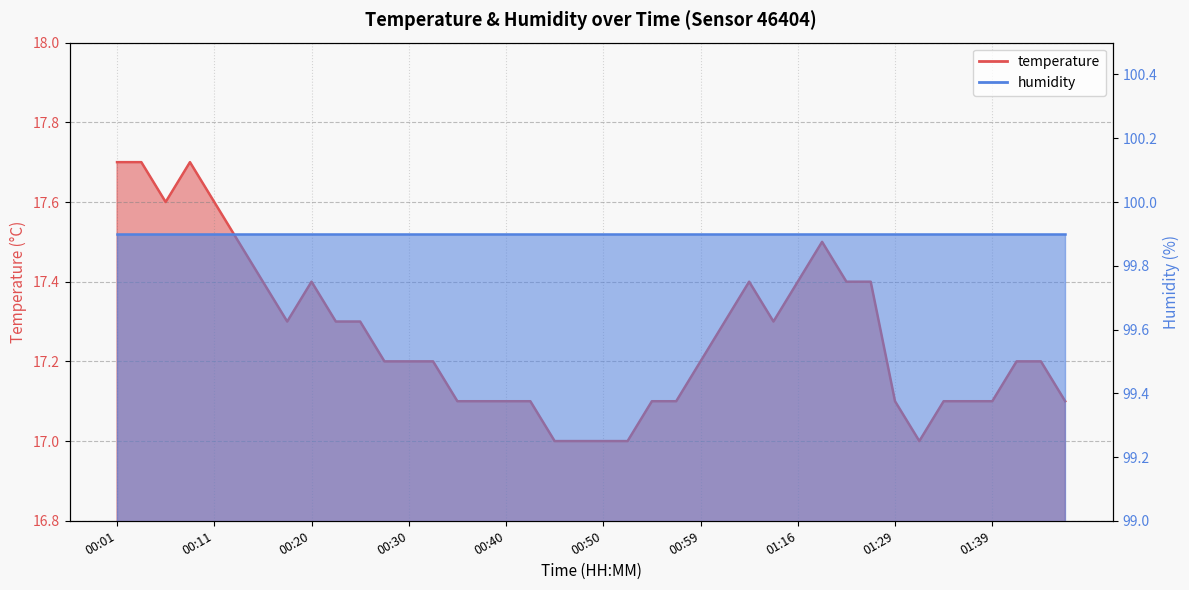

Where is the first local minimum?

00:06